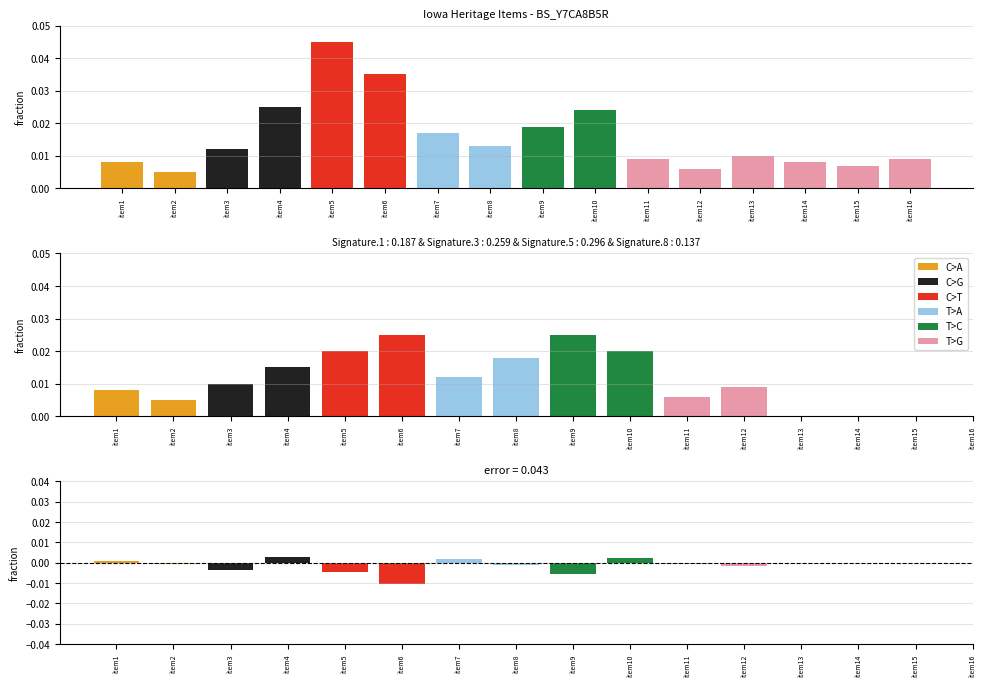

Which series has the largest range (max minus min)?

T>C